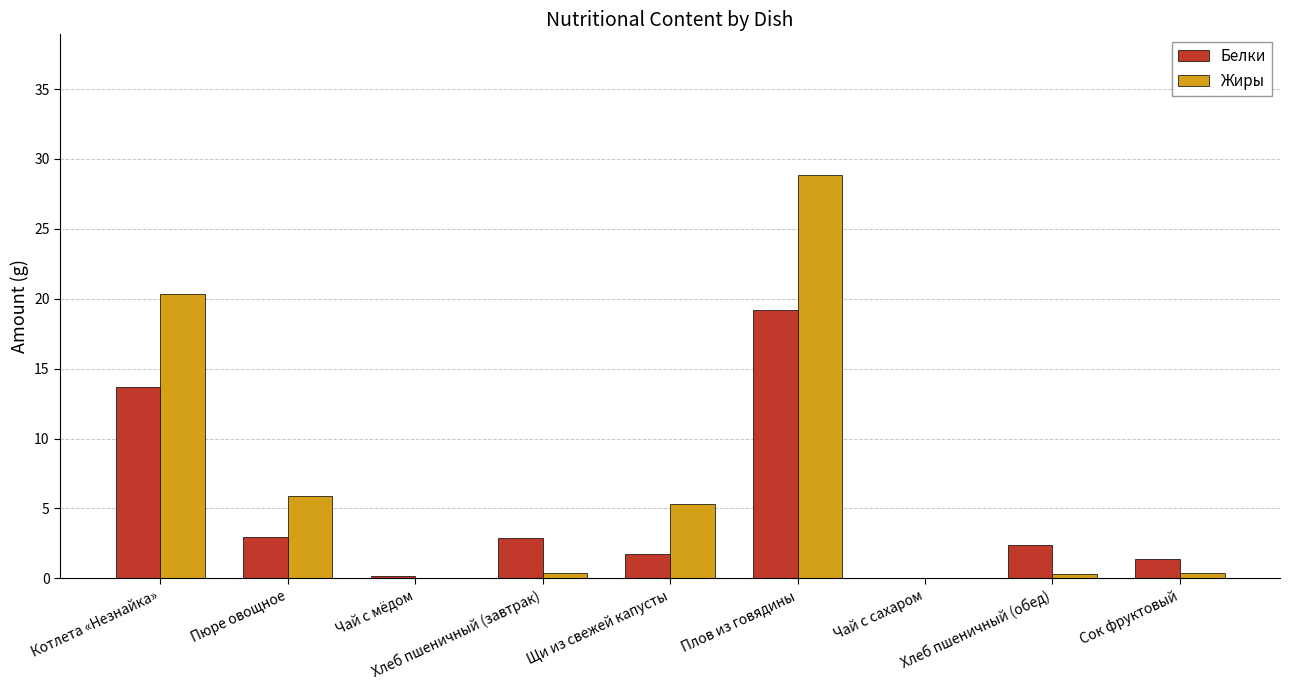

Is the value of Белки at Хлеб пшеничный (обед) greater than the value of Жиры at Хлеб пшеничный (завтрак)?

Yes